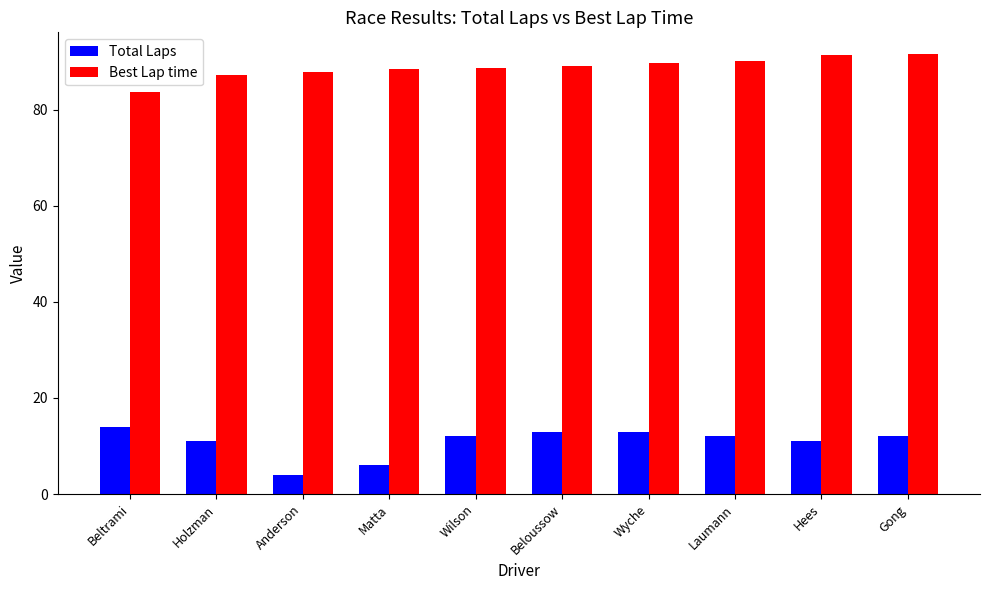

What is the difference between the maximum and minimum values in the Total Laps series?

10.0